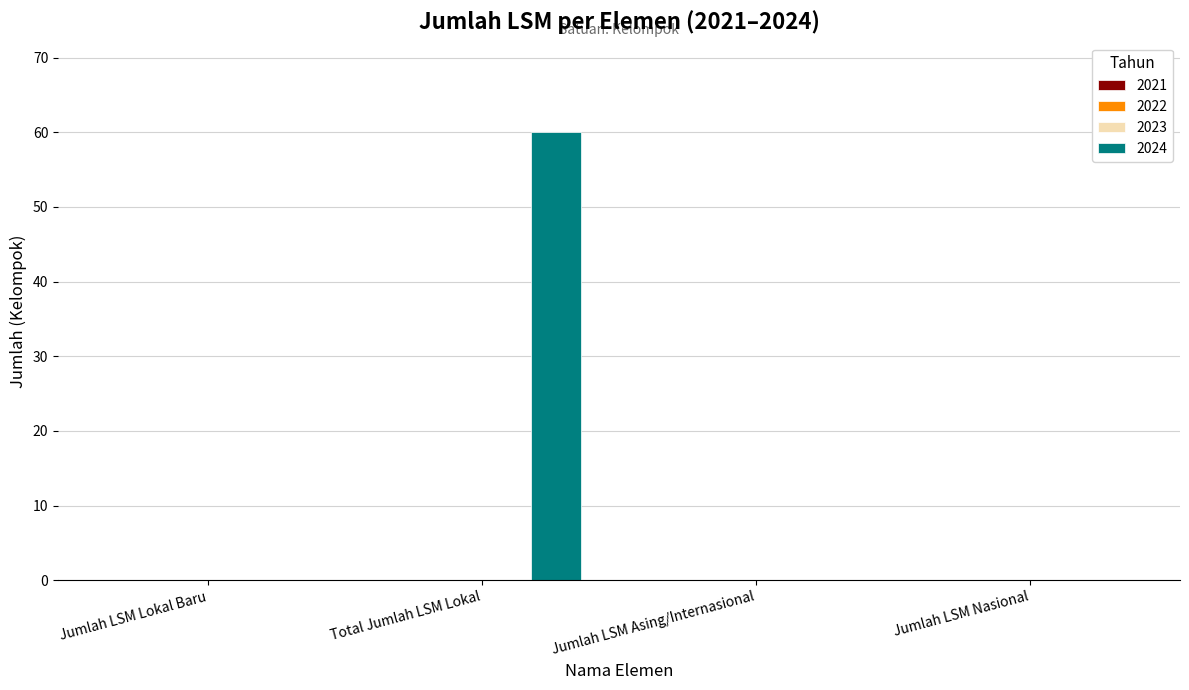

What is the sum of all values?

60